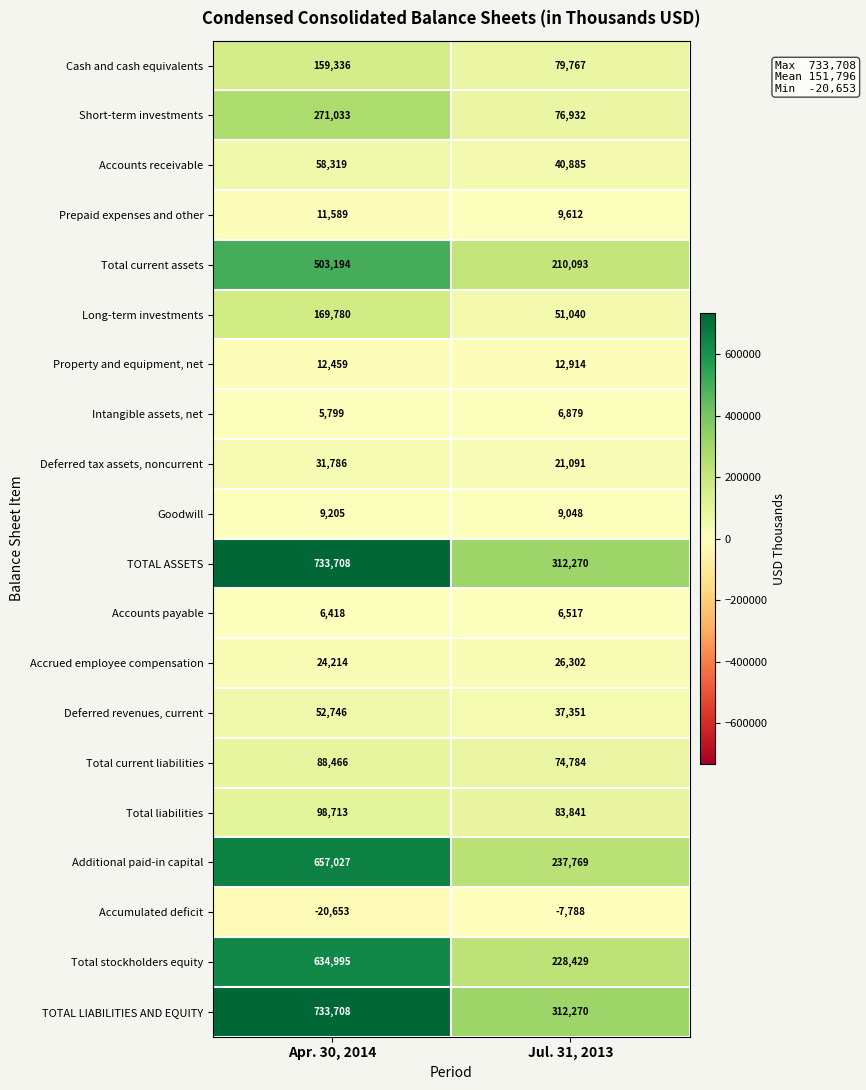

Read the Long-term investments value at Apr. 30, 2014.

169780